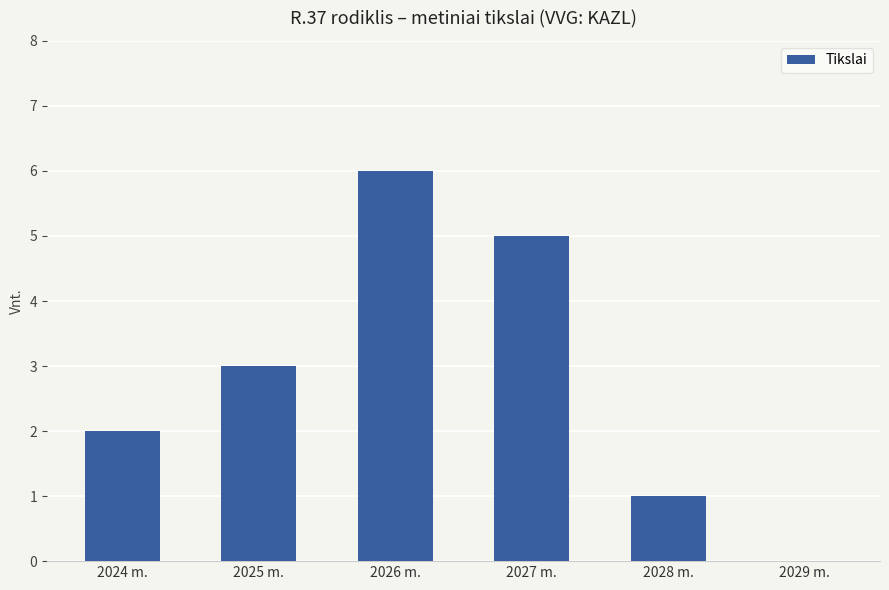

Reading left to right, list all the values displayed in this chart.

2024 m.=2	2025 m.=3	2026 m.=6	2027 m.=5	2028 m.=1	2029 m.=0